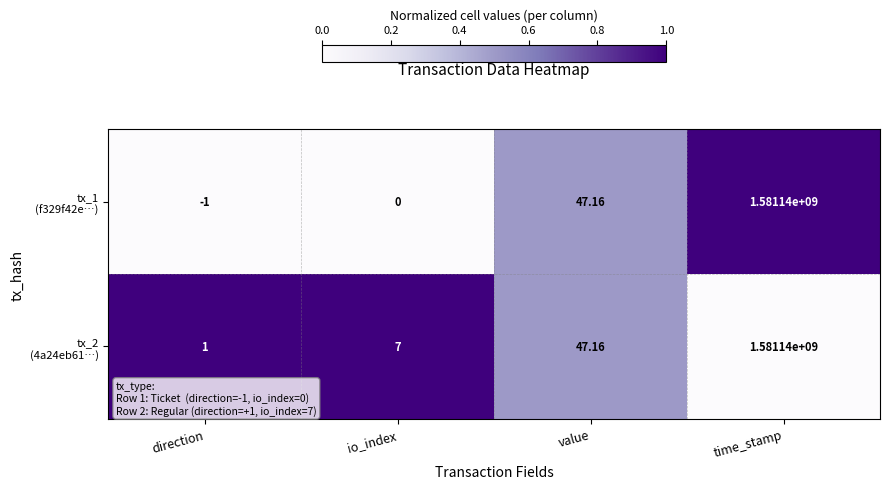

How many distinct data groups are displayed?

2